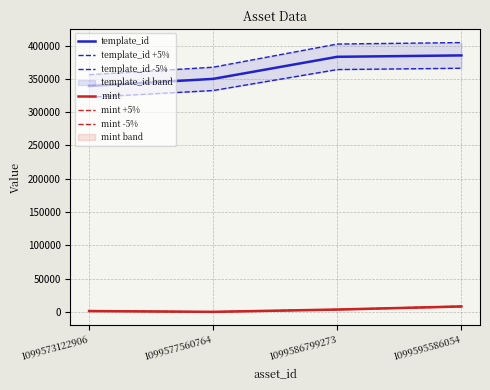

True or false: template_id +5% has a value of 402224.5 at 1099586799273.

True